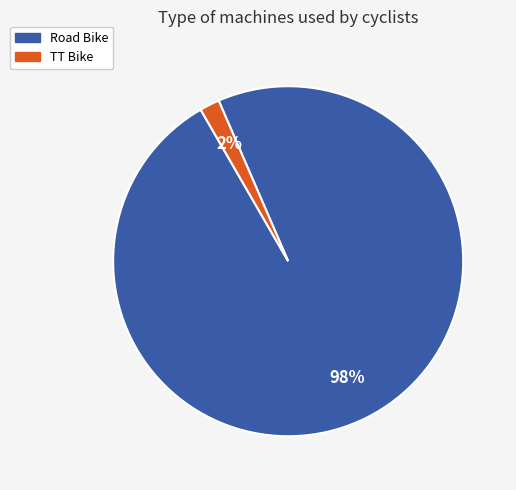

Which slice represents more than half of the pie?

Road Bike